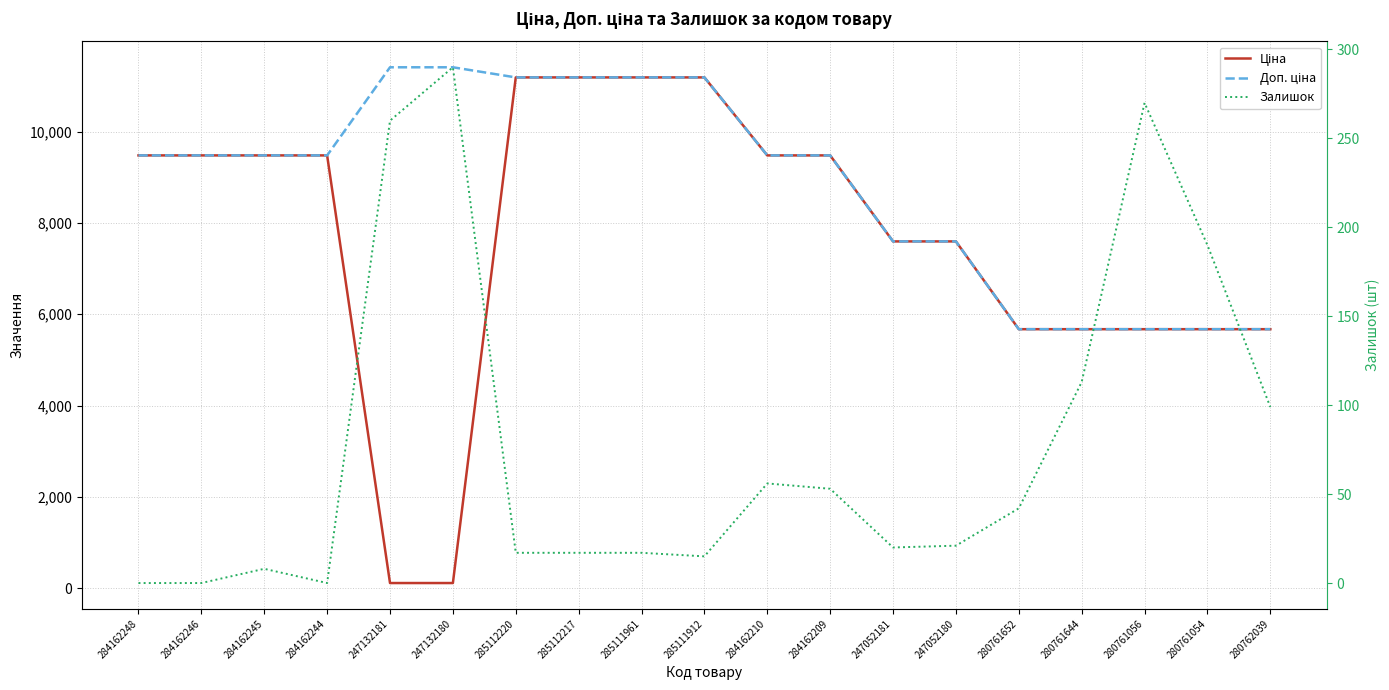

What is the maximum value for Доп. ціна?

11410.0